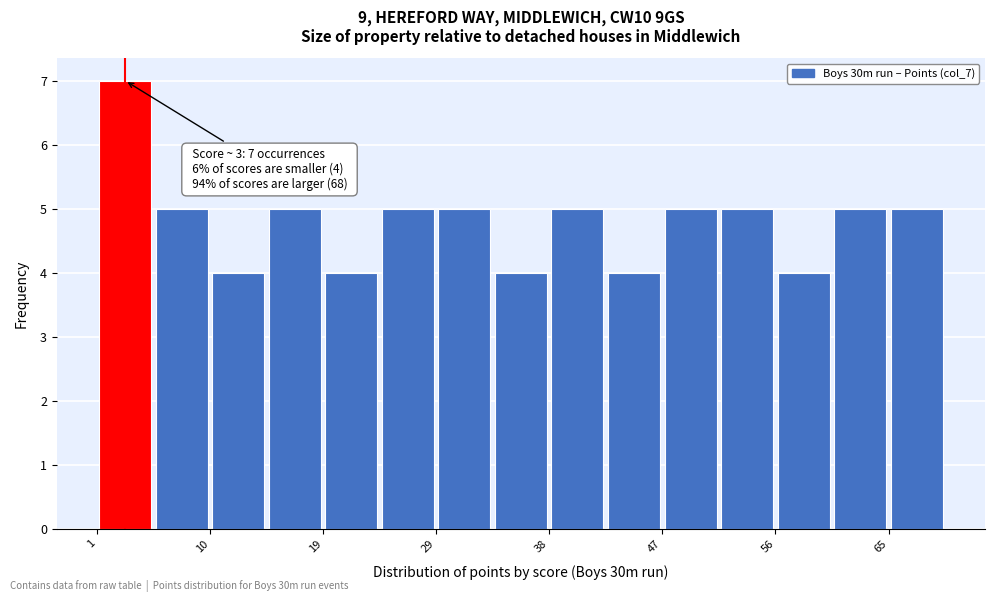

Over which range of the x-axis is the bar tallest?

1.0 to 5.6